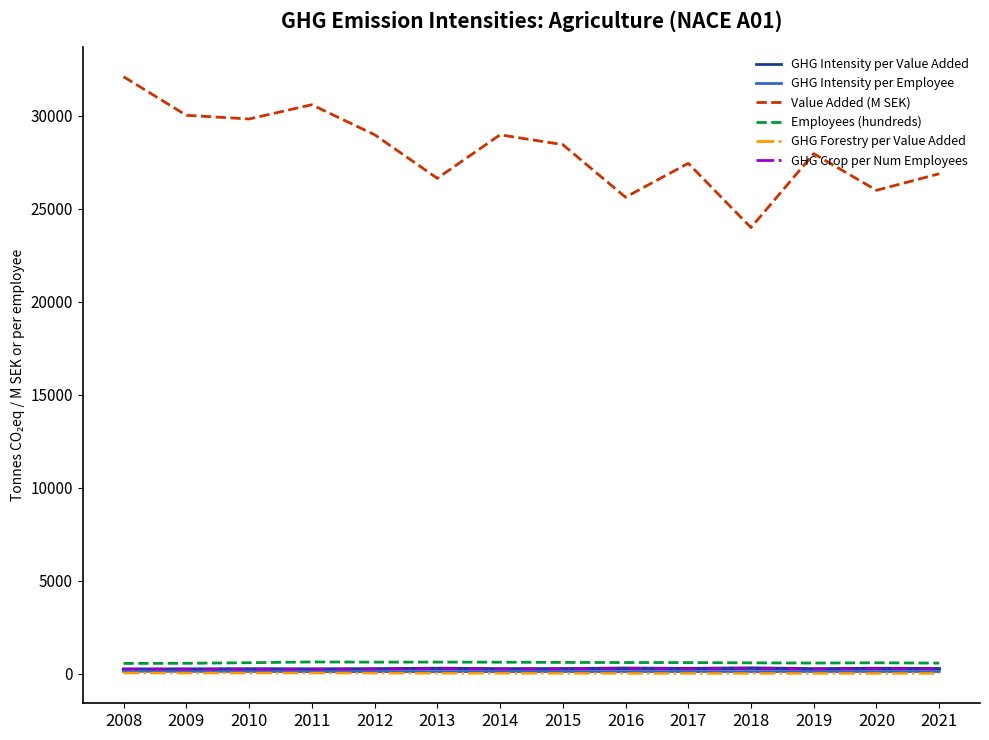

What is the sum of all GHG Forestry per Value Added values?

467.3